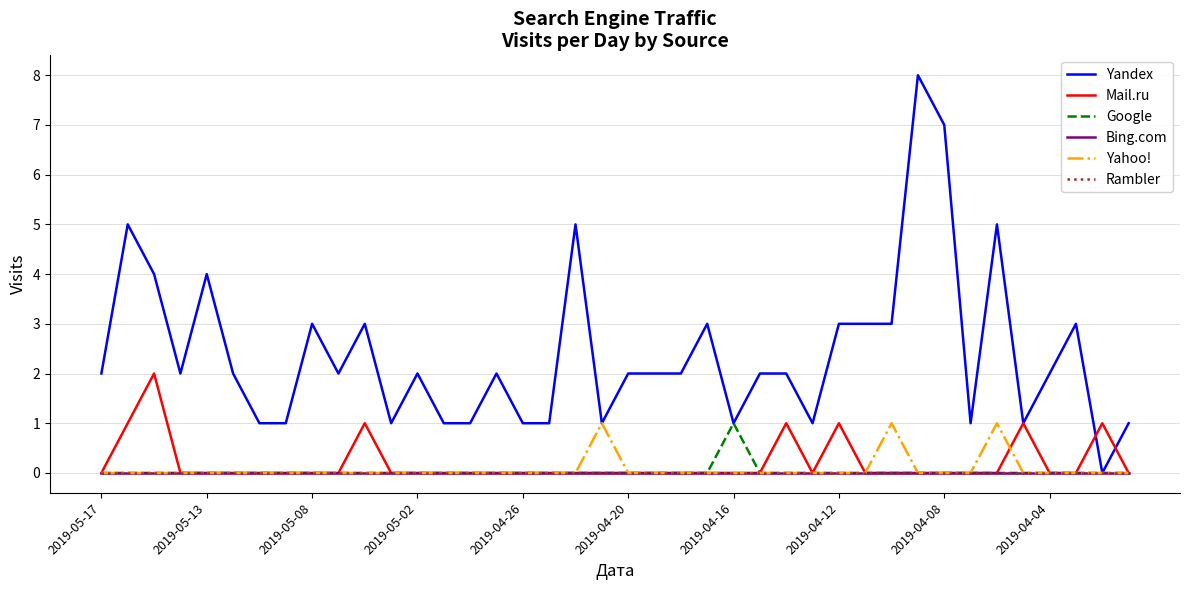

Does the chart have visible grid lines?

Yes